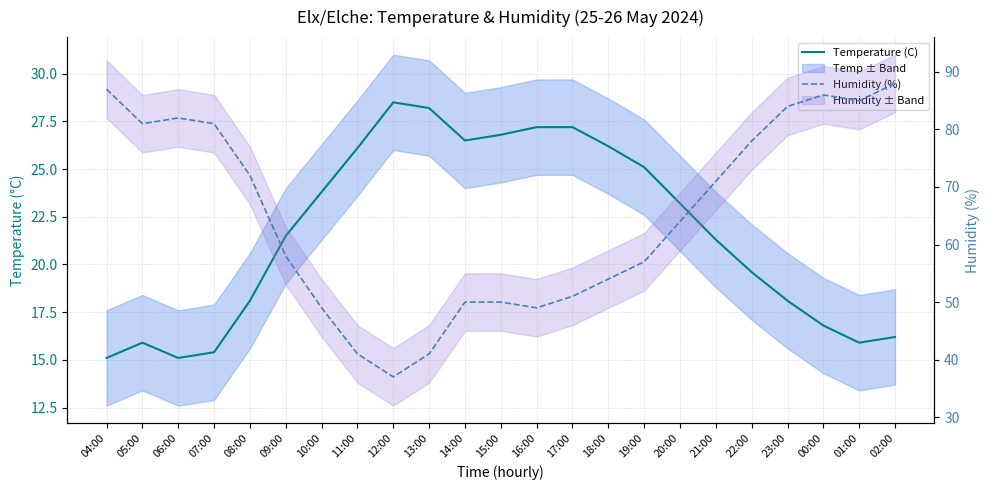

What is the greatest value displayed?

88.0